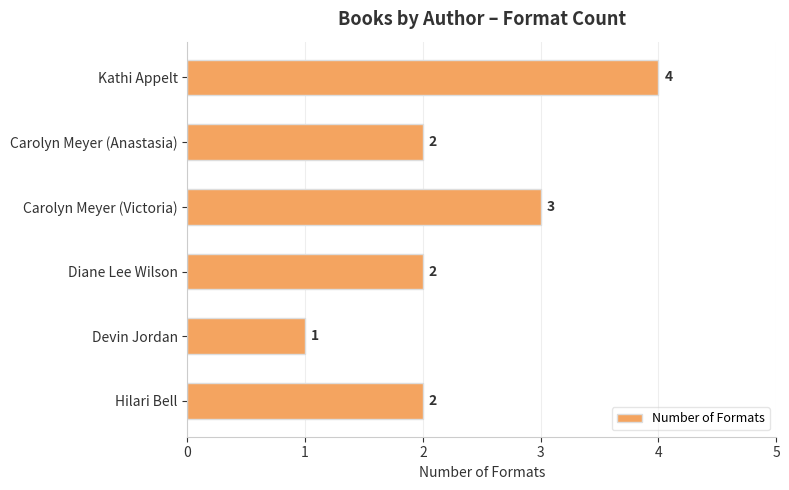

What is the difference between the maximum and minimum values?

3